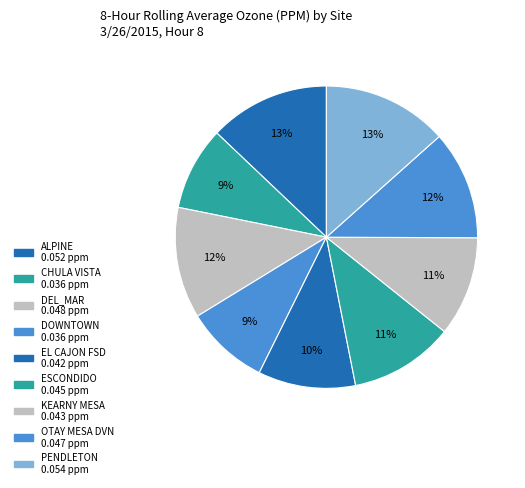

The DOWNTOWN slice represents 9% of the pie. True or false?

True